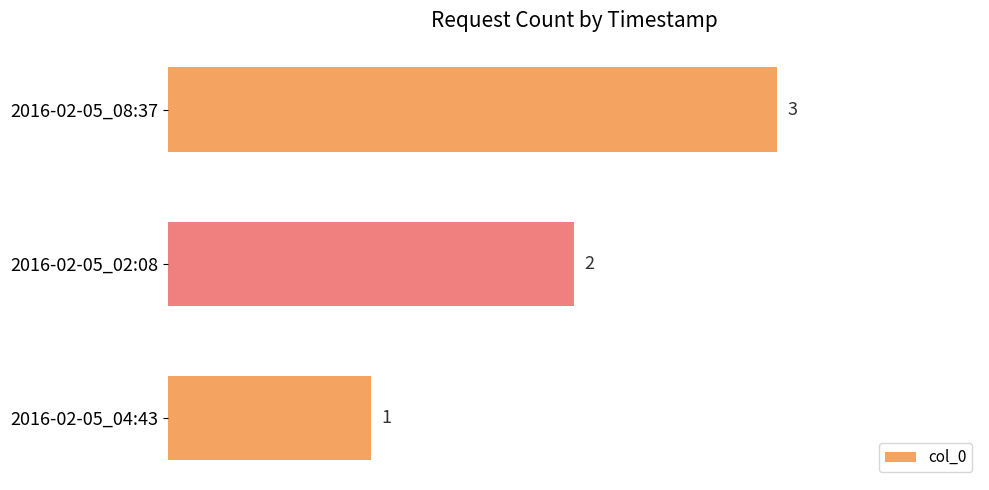

Rank the categories by value from lowest to highest.

2016-02-05_04:43, 2016-02-05_02:08, 2016-02-05_08:37